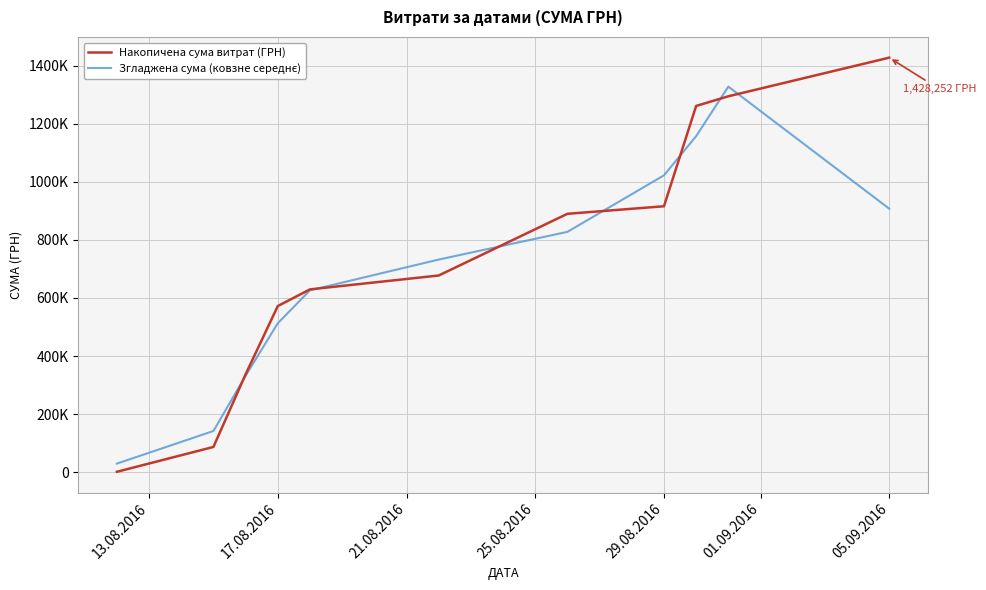

At how many categories does at least one series exceed 729355?

6